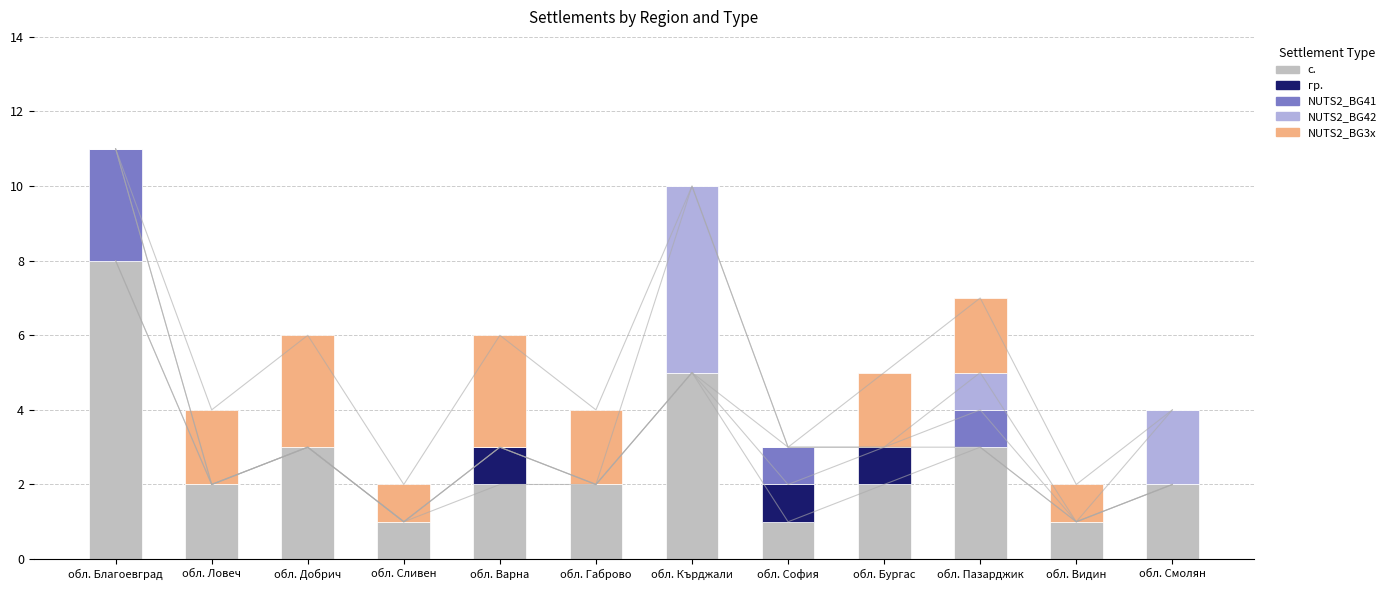

Is the value of с. at обл. Варна greater than the value of NUTS2_BG41 at обл. София?

Yes